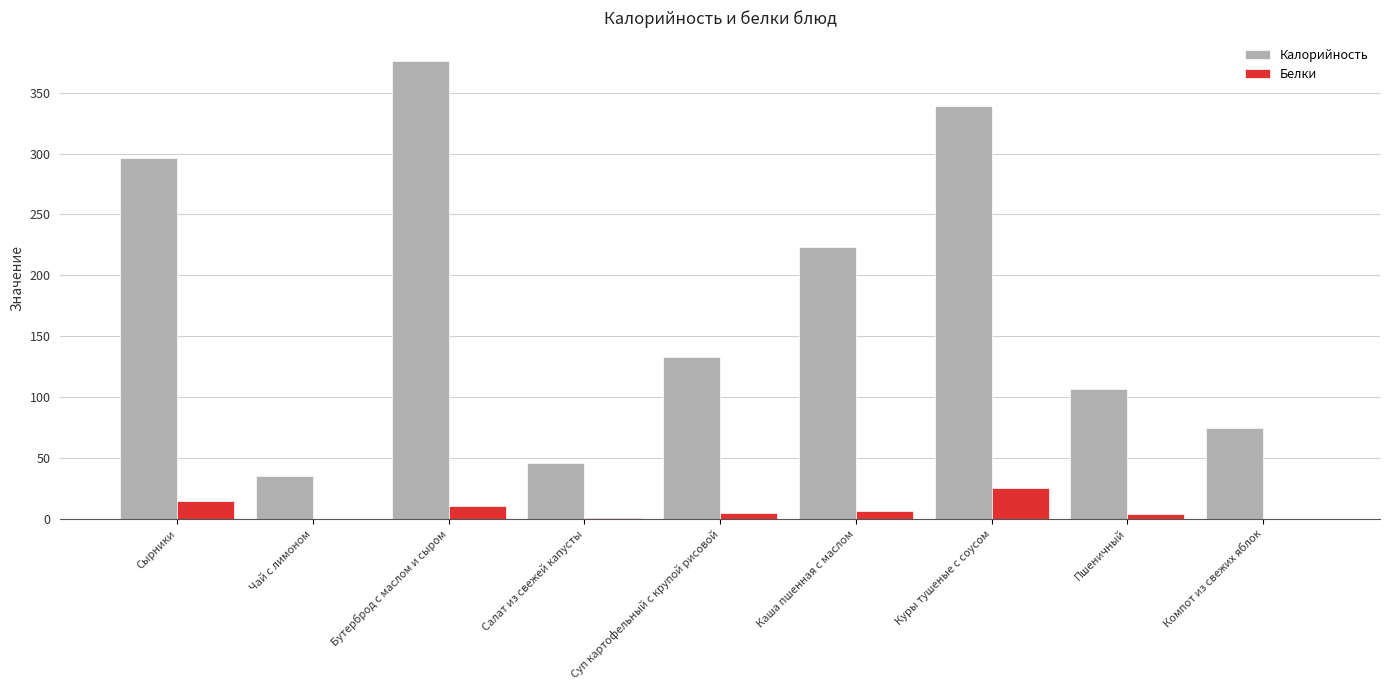

At which label does Калорийность reach its peak?

Бутерброд с маслом и сыром